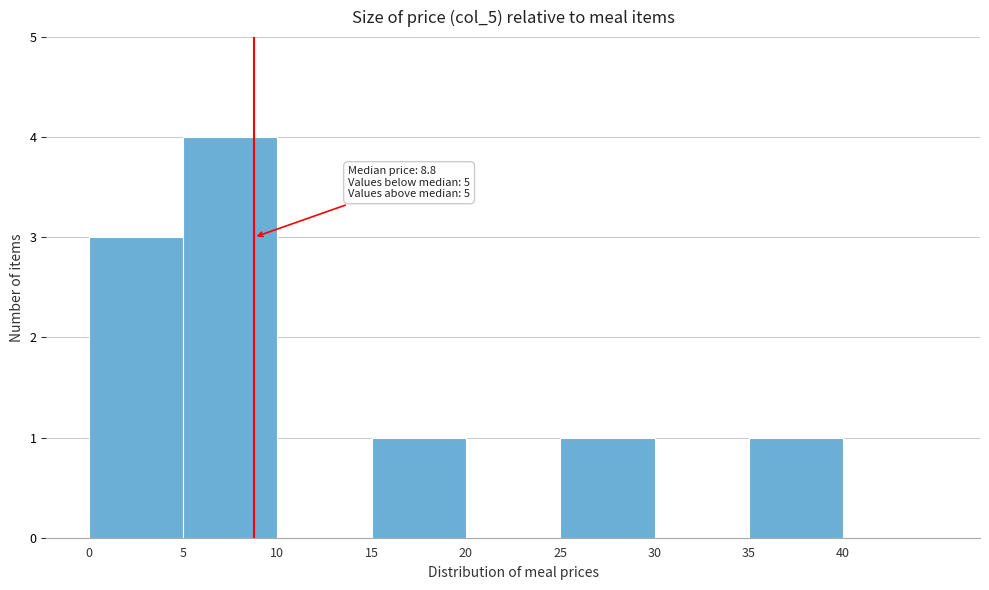

Which range on the x-axis has the tallest bar?

5 to 10